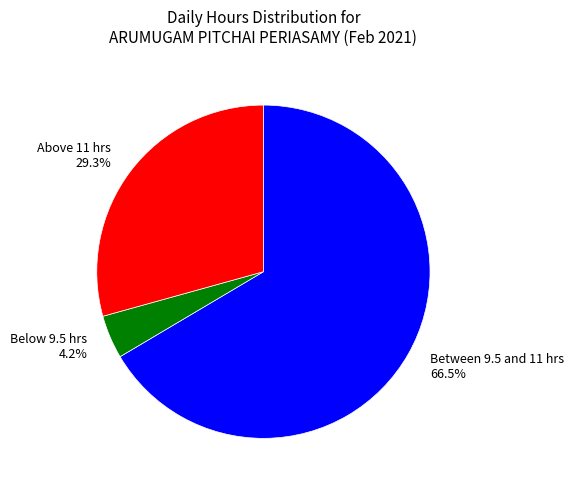

Is Between 9.5 and 11 hrs 66.5% the majority of the pie?

Yes